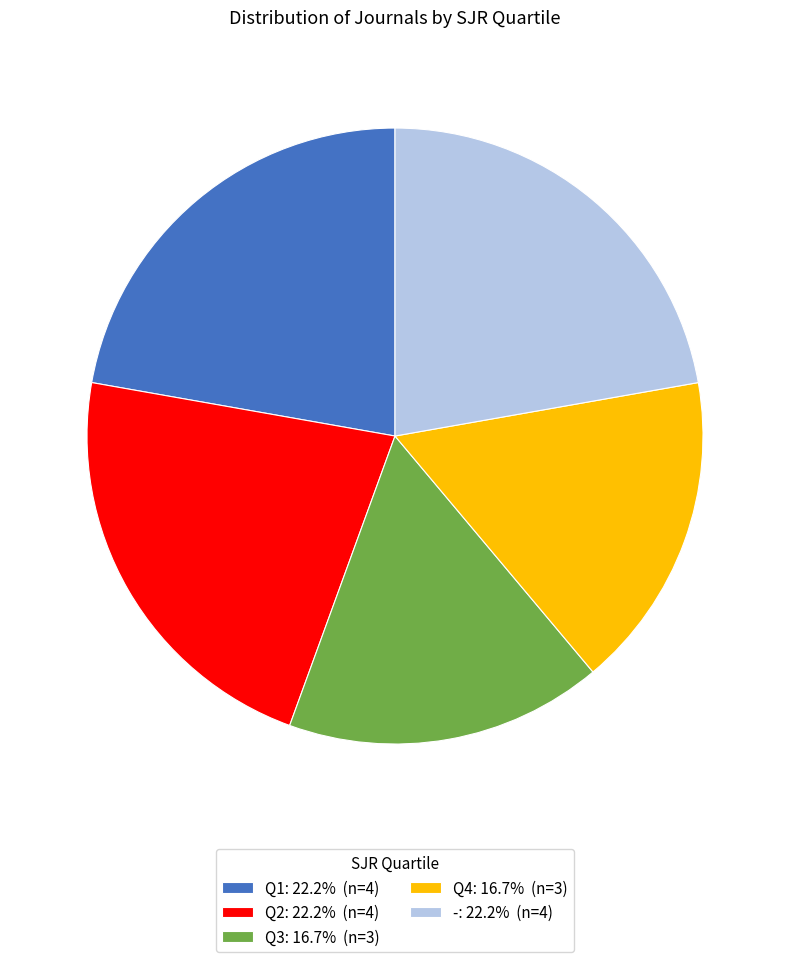

What is the ratio of the value at Q3: 16.7% (n=3) to the value at Q4: 16.7% (n=3)?

1.0